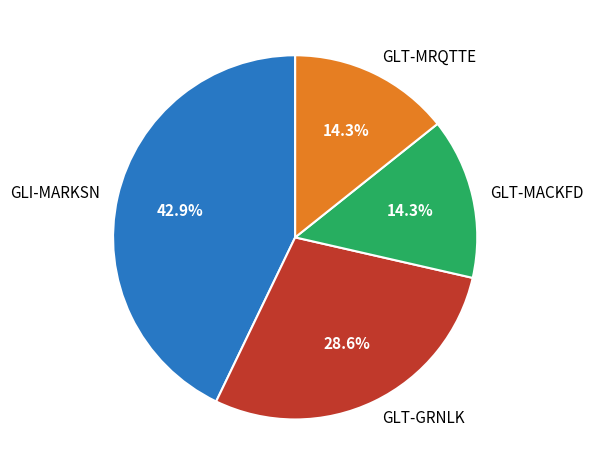

Is GLI-MARKSN the majority of the pie?

No